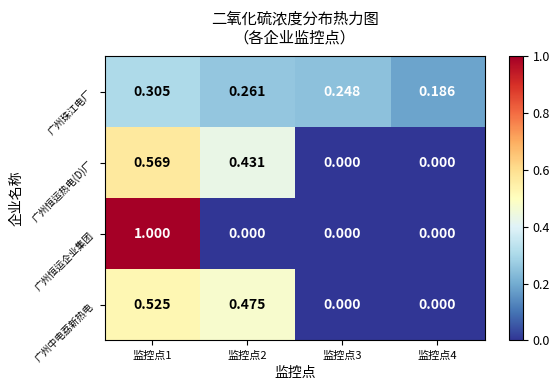

How many data points in 广州恒运企业集团 are above 0?

1